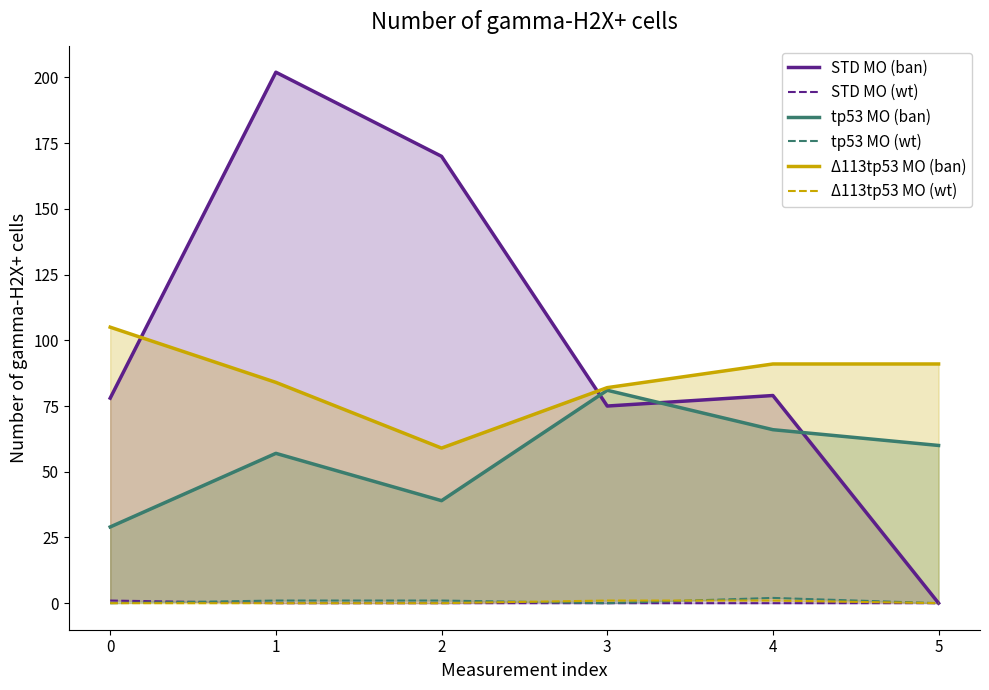

What is the value of the STD MO (ban) point at the 5th from the left?

79